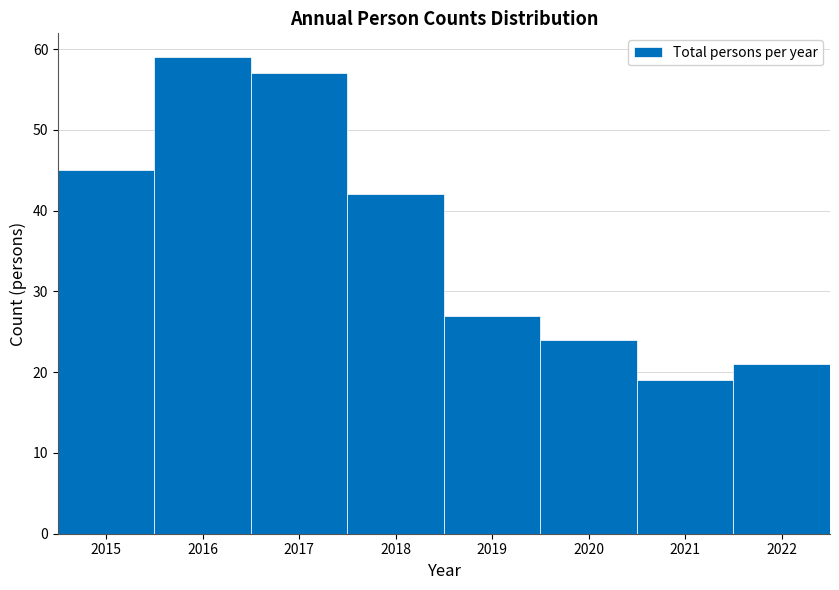

Which range on the x-axis has the tallest bar?

2015.5 to 2016.5